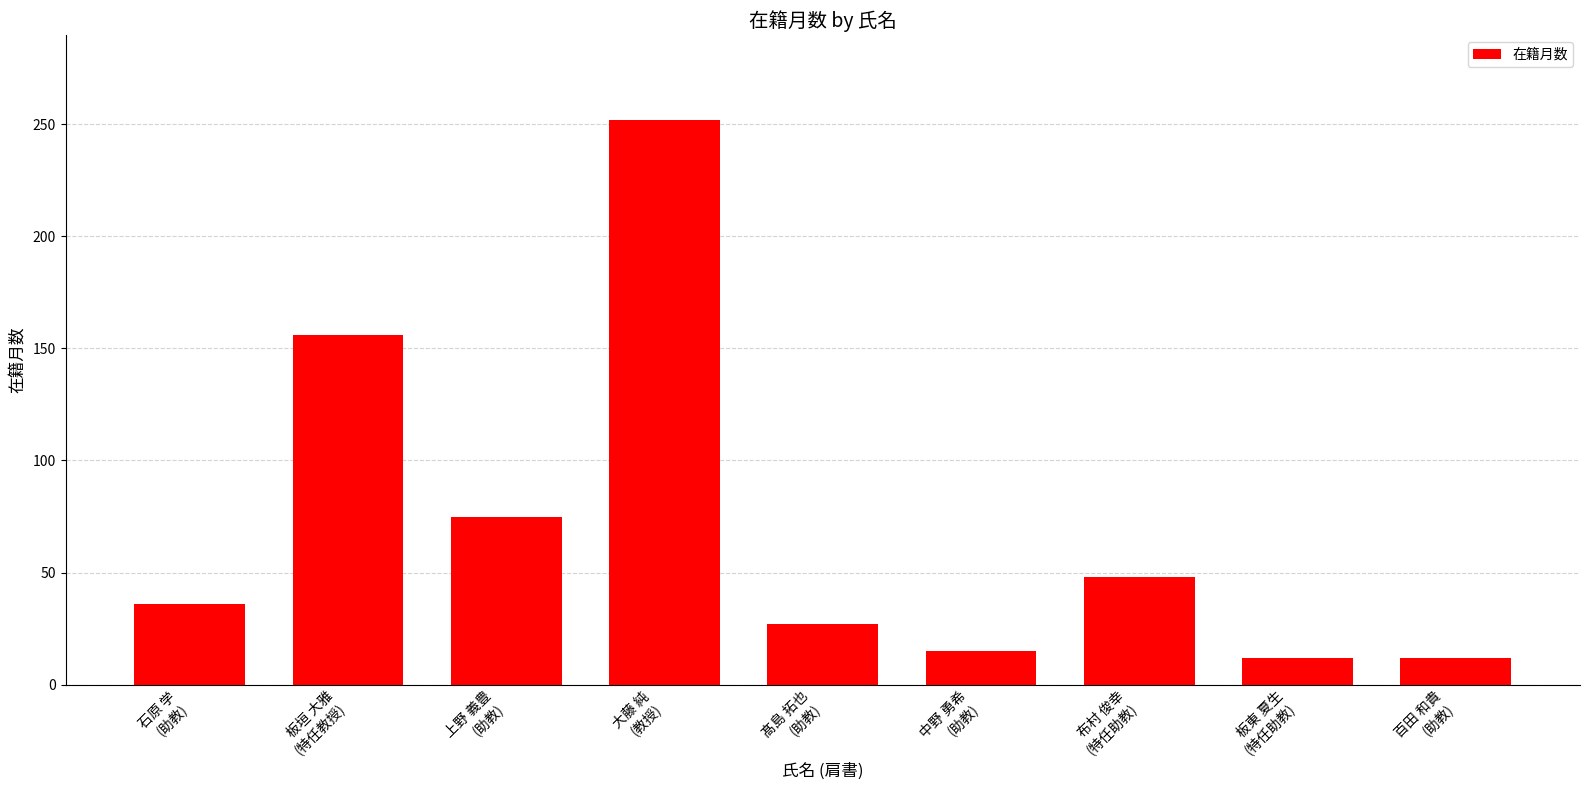

Reading right to left, transcribe all the data shown in this chart.

百田 和貴
(助教)=12	板東 夏生
(特任助教)=12	布村 俊幸
(特任助教)=48	中野 勇希
(助教)=15	髙島 拓也
(助教)=27	大藤 純
(教授)=252	上野 義豊
(助教)=75	板垣 大雅
(特任教授)=156	石原 学
(助教)=36